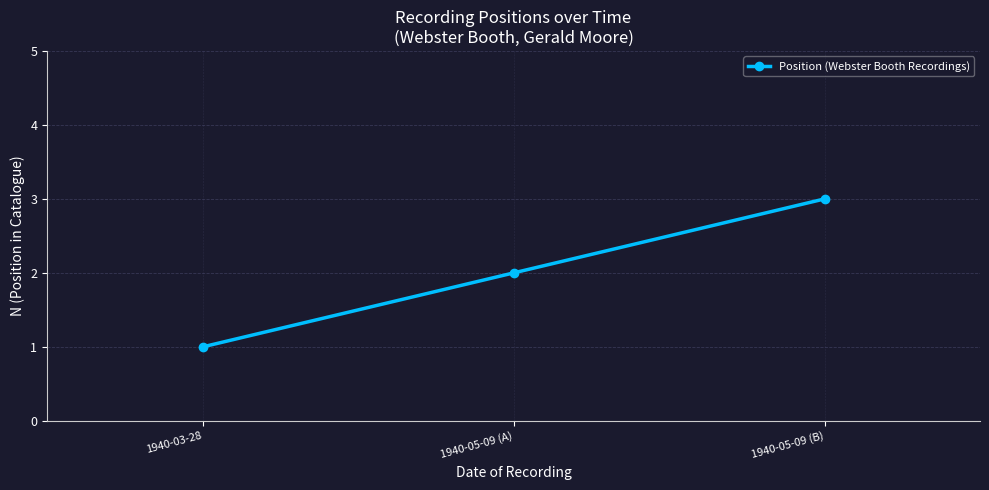

Between 1940-03-28 and 1940-05-09 (B), which is larger?

1940-05-09 (B)